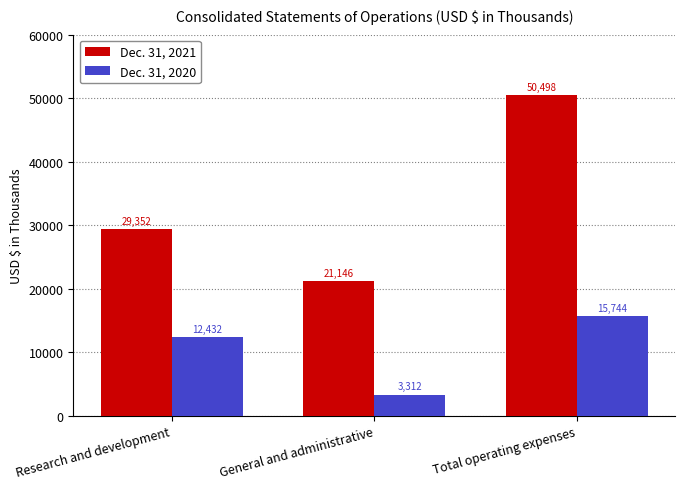

What is the difference between the maximum and minimum values in the Dec. 31, 2020 series?

12432